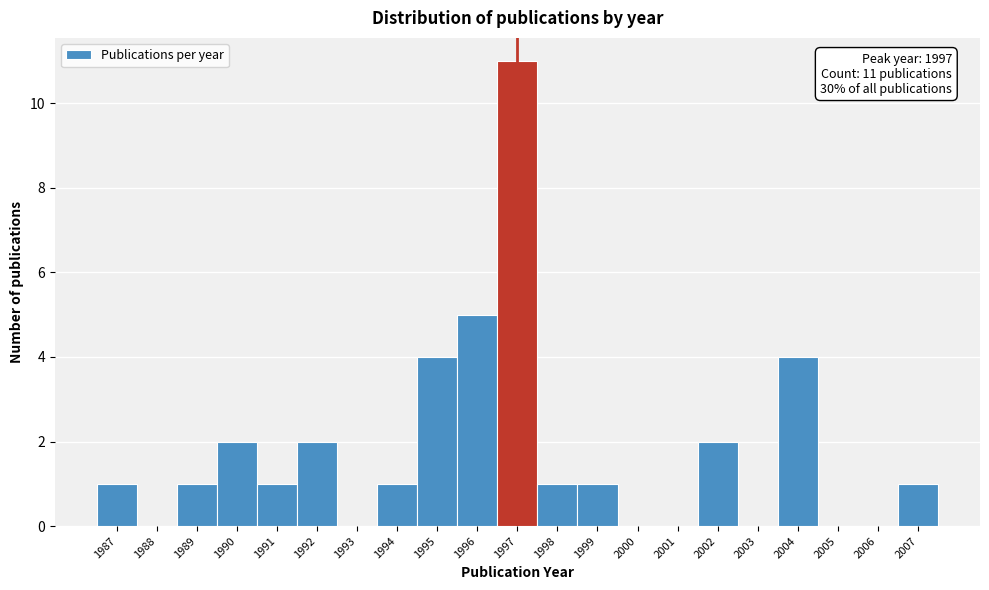

Which range on the x-axis has the tallest bar?

1996.5 to 1997.5